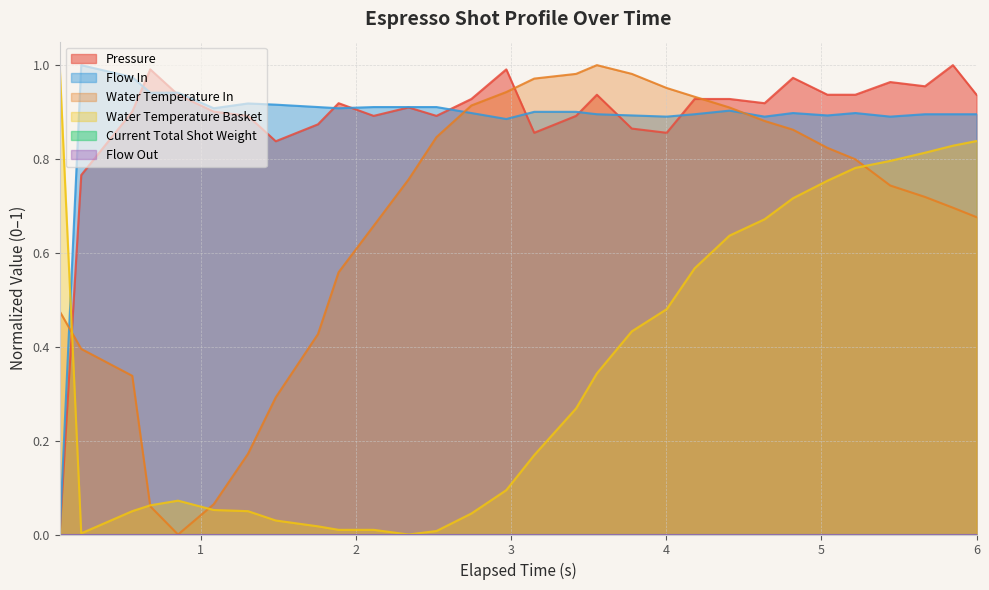

The value of water_temperature_in at 28 is 1.2. True or false?

False